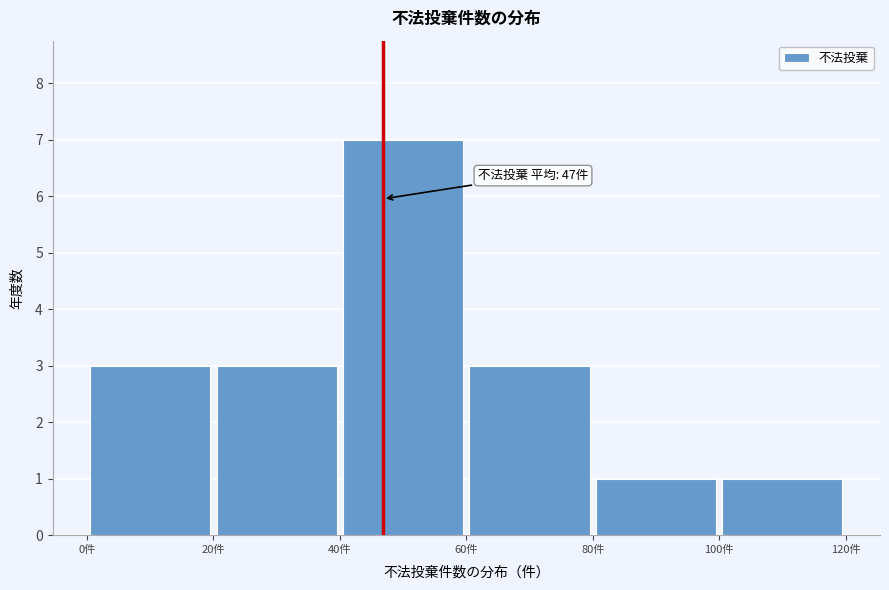

Which range on the x-axis has the tallest bar?

40 to 60